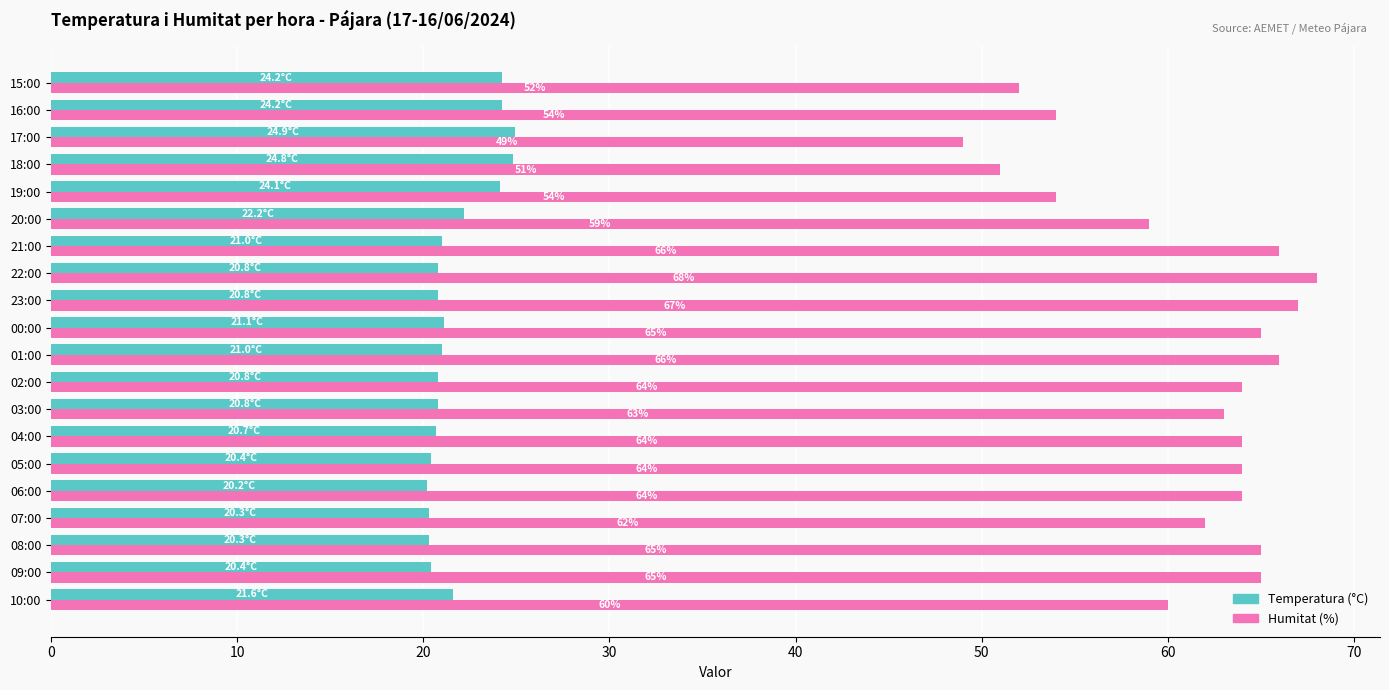

What is the spread (max minus min) of values at 01:00?

45.0